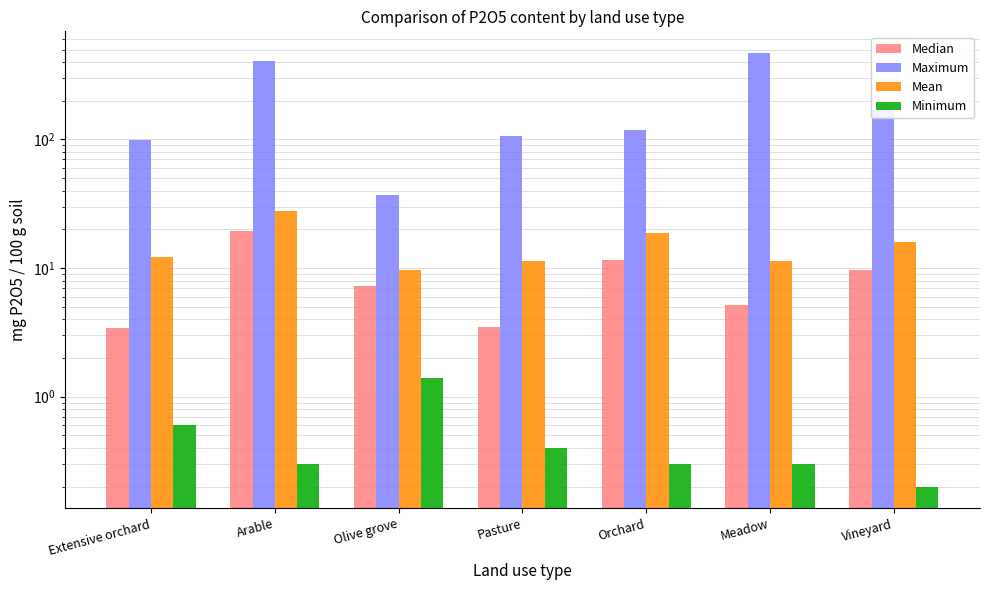

Is the value of Mean at Meadow greater than the value of Maximum at Pasture?

No